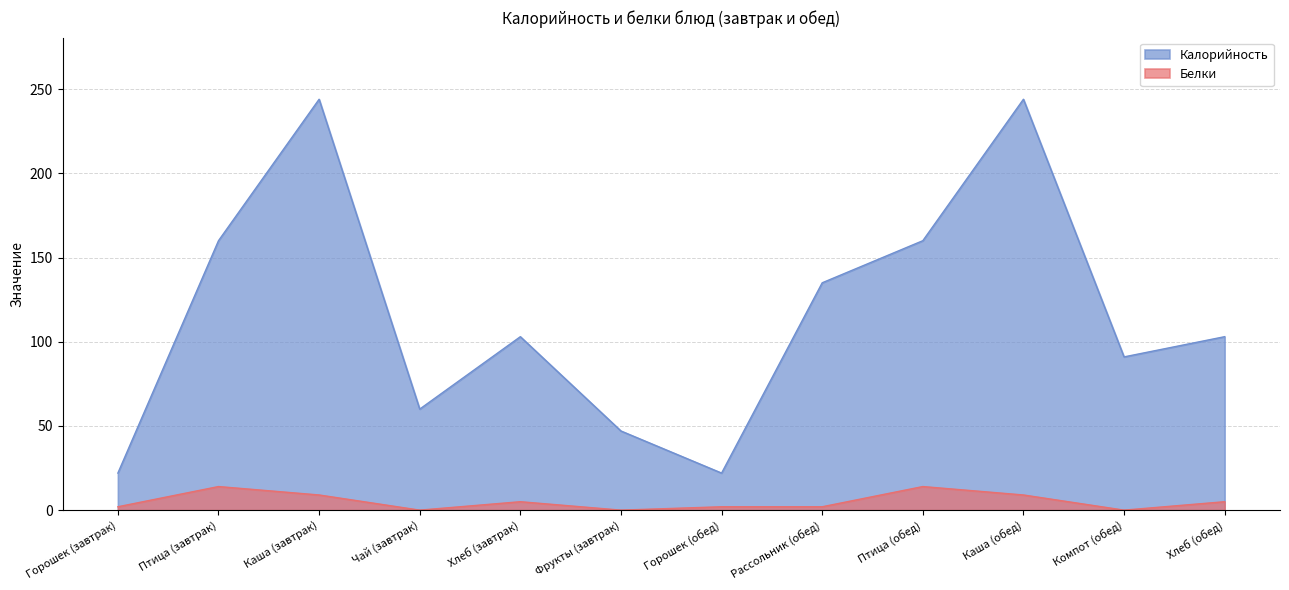

True or false: Белки has more than 0 interior local peaks.

True